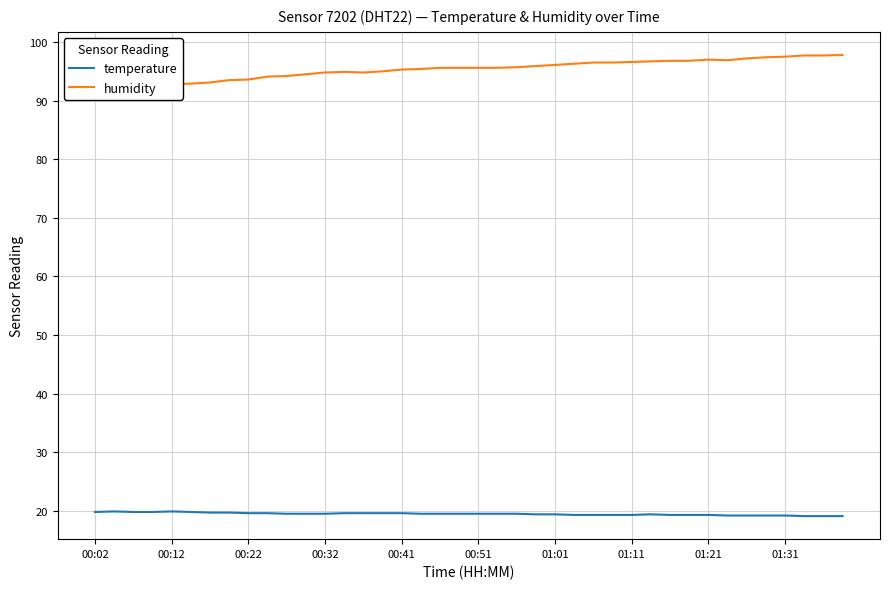

What are all the series names shown in the legend?

temperature, humidity